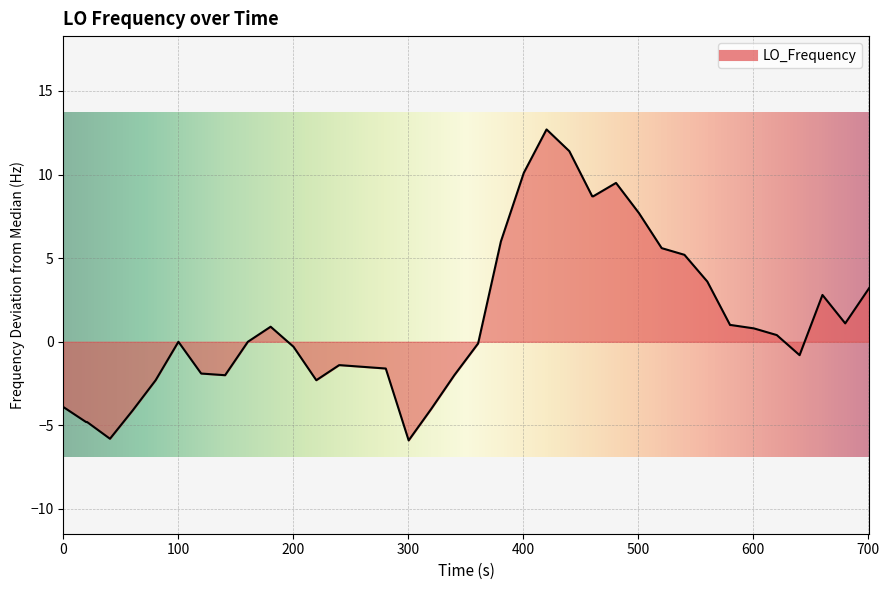

How many points are lower than both their immediate neighbors (excluding endpoints)?

6